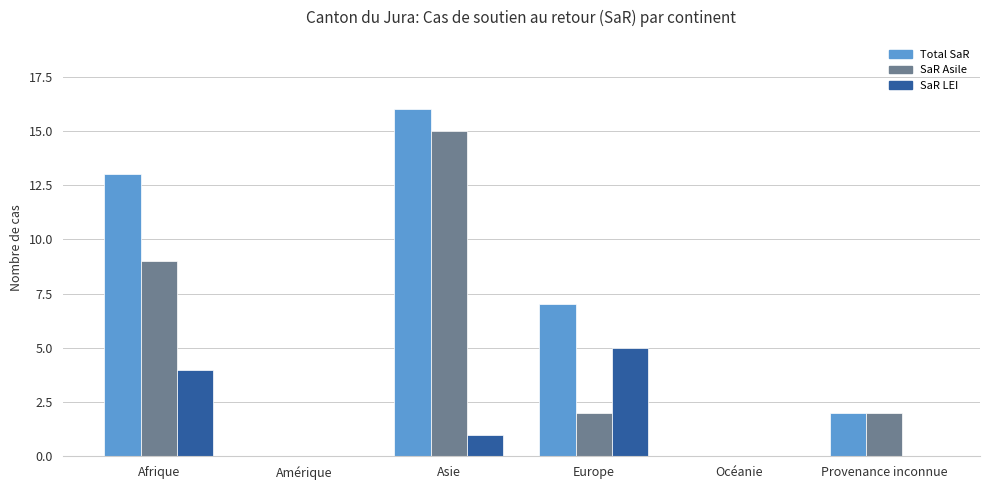

Reading left to right, extract all data points from this chart.

Total SaR: Afrique=13	Amérique=0	Asie=16	Europe=7	Océanie=0	Provenance inconnue=2
SaR Asile: Afrique=9	Amérique=0	Asie=15	Europe=2	Océanie=0	Provenance inconnue=2
SaR LEI: Afrique=4	Amérique=0	Asie=1	Europe=5	Océanie=0	Provenance inconnue=0